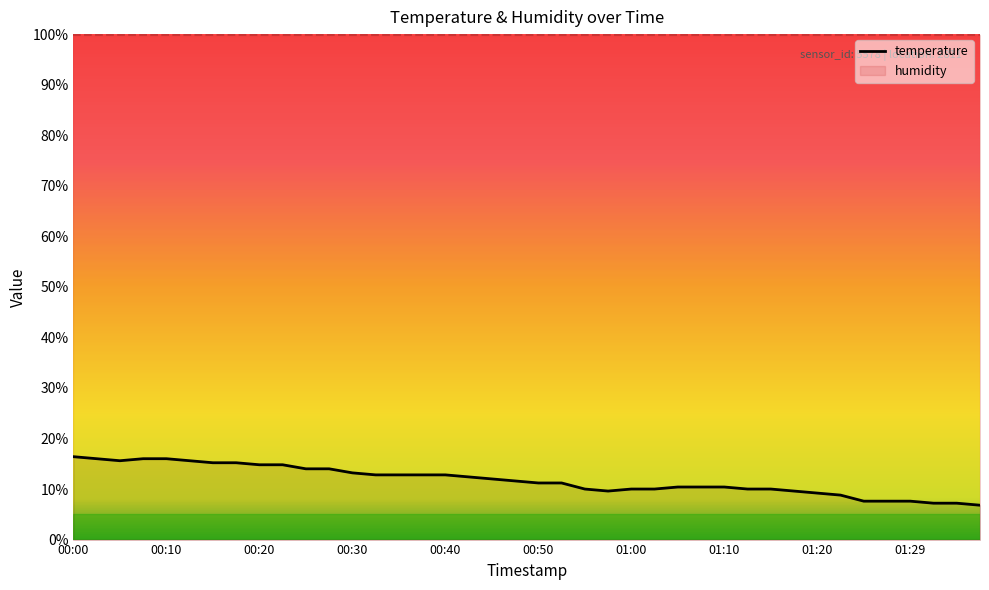

What is the lowest value of the temperature series?

6.8